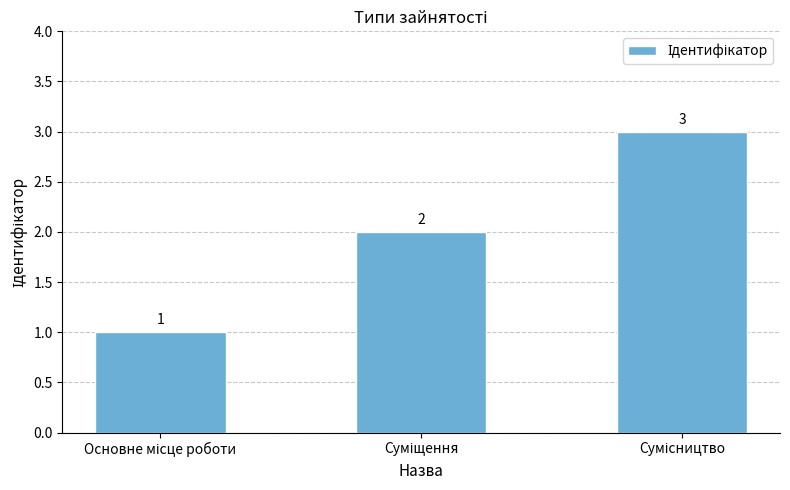

What is the greatest value displayed?

3